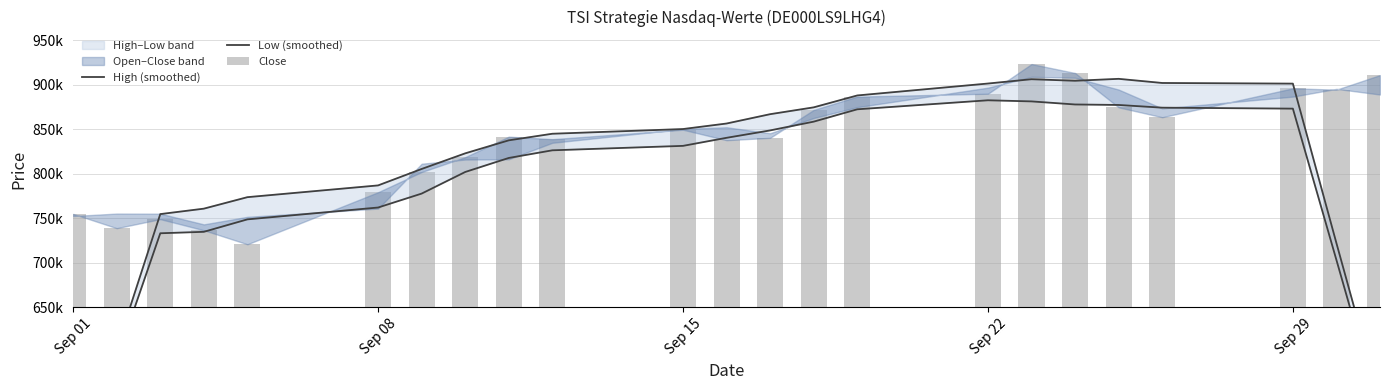

How many values in the Close series are below 841816?

11